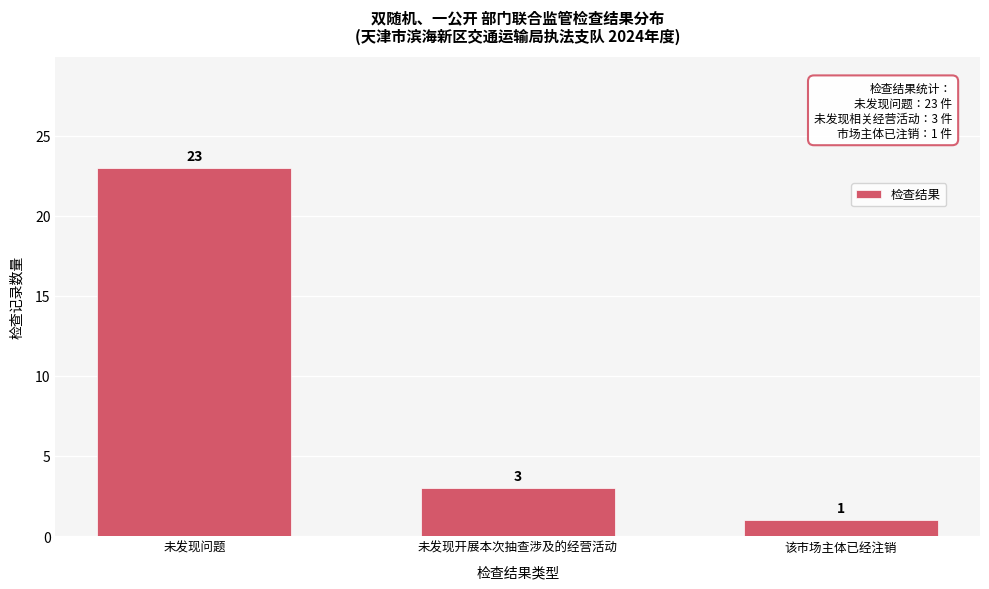

Reading left to right, extract all data points from this chart.

未发现问题=23	未发现开展本次抽查涉及的经营活动=3	该市场主体已经注销=1